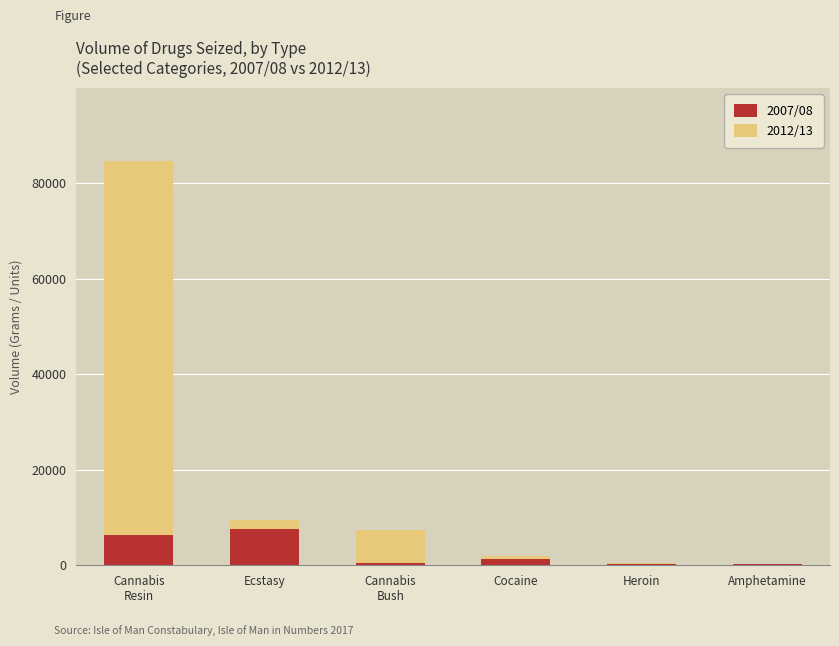

What is the average value of the 2007/08 series?

2692.0